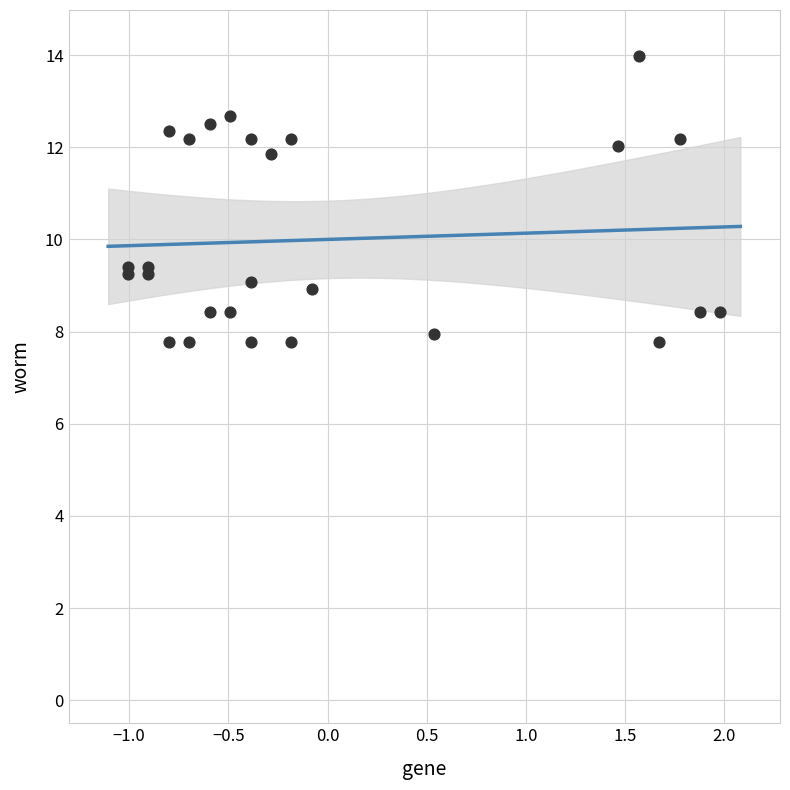

What is the range of X values (max minus min)?

3.0